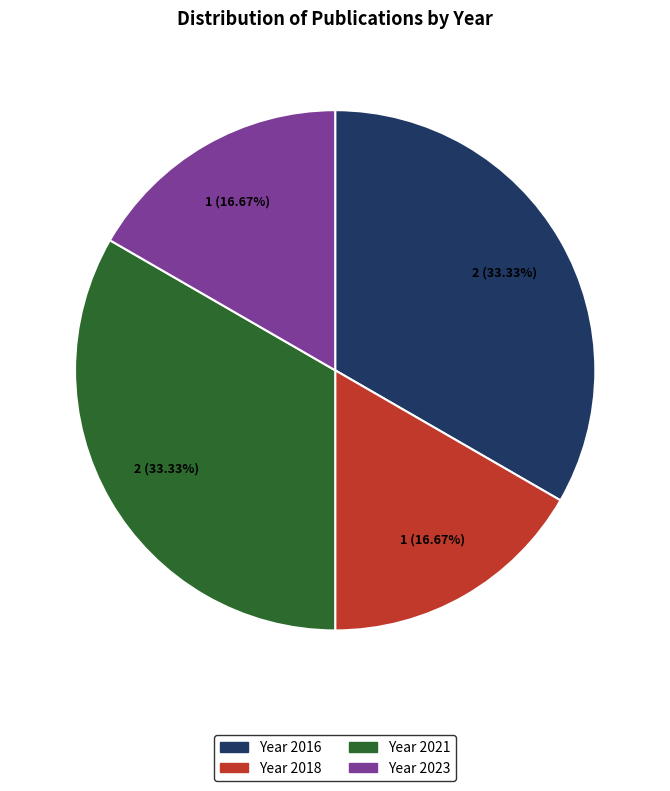

Does any single category account for the majority?

No